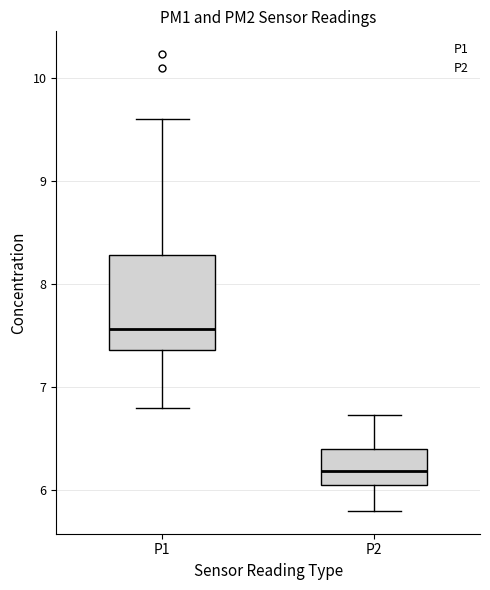

Which box has the highest median line?

P1